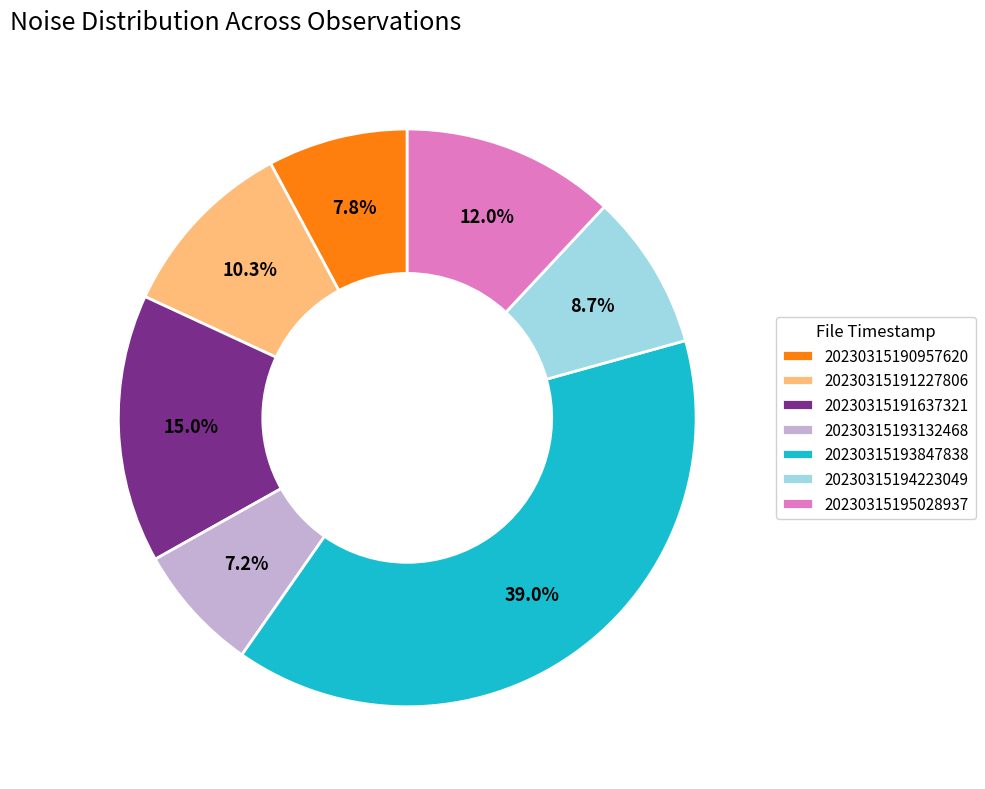

The 20230315193132468 slice represents 7% of the pie. True or false?

True